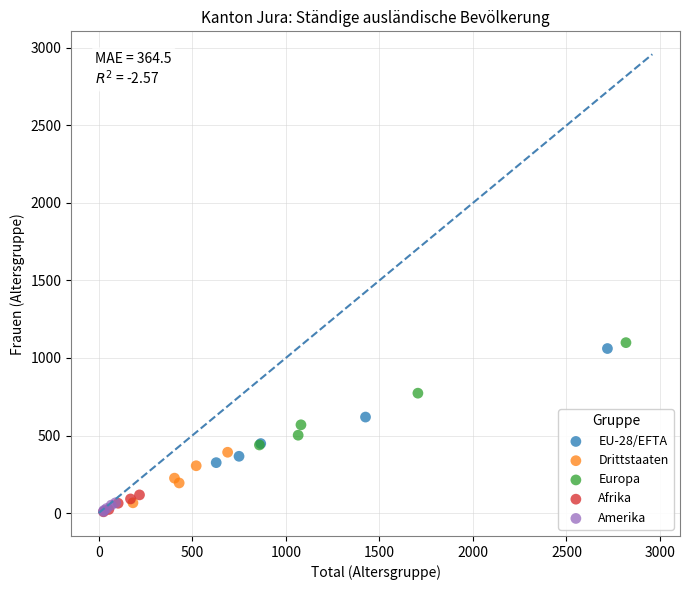

What are all the series names shown in the legend?

EU-28/EFTA, Drittstaaten, Europa, Afrika, Amerika